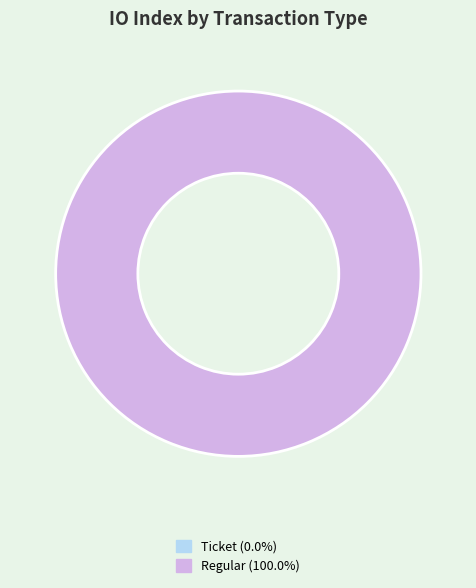

Which slice is the largest?

Regular (io_index=2)